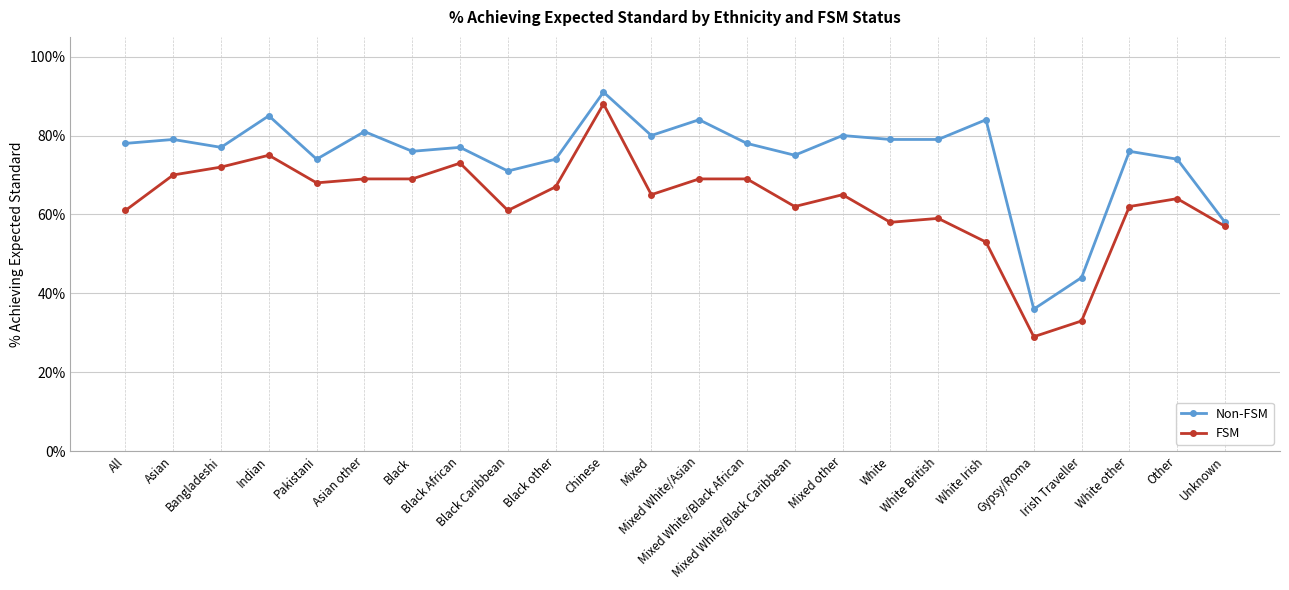

True or false: Non-FSM and FSM intersect in this chart.

False